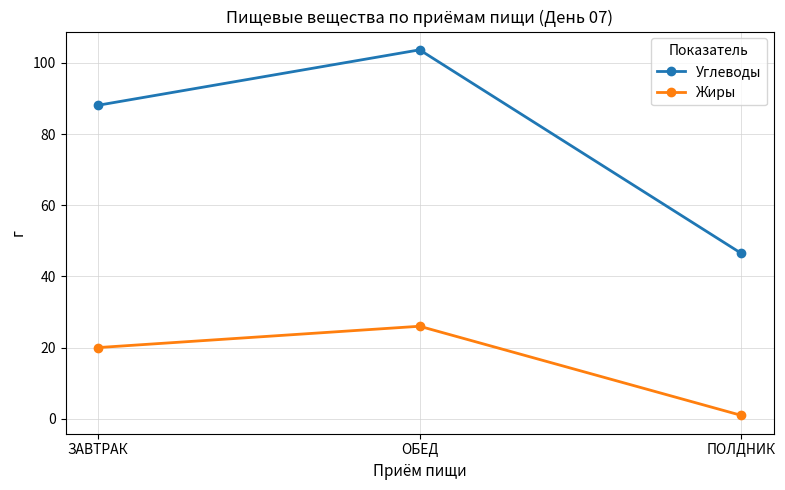

What position from the right is ПОЛДНИК?

1